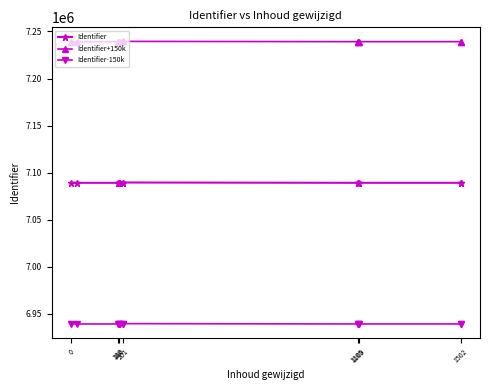

What is the label of the 2nd point from the left?

180